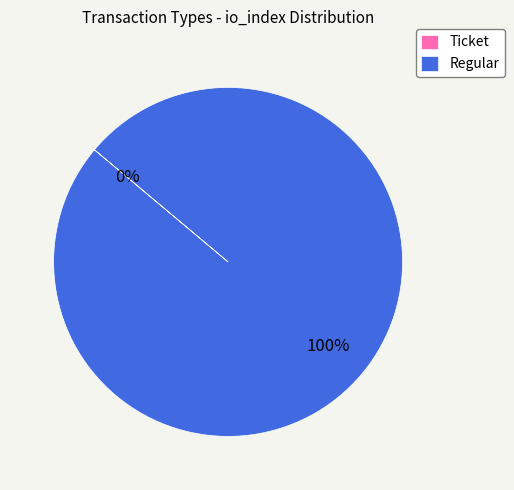

How many slices are in this pie chart?

2